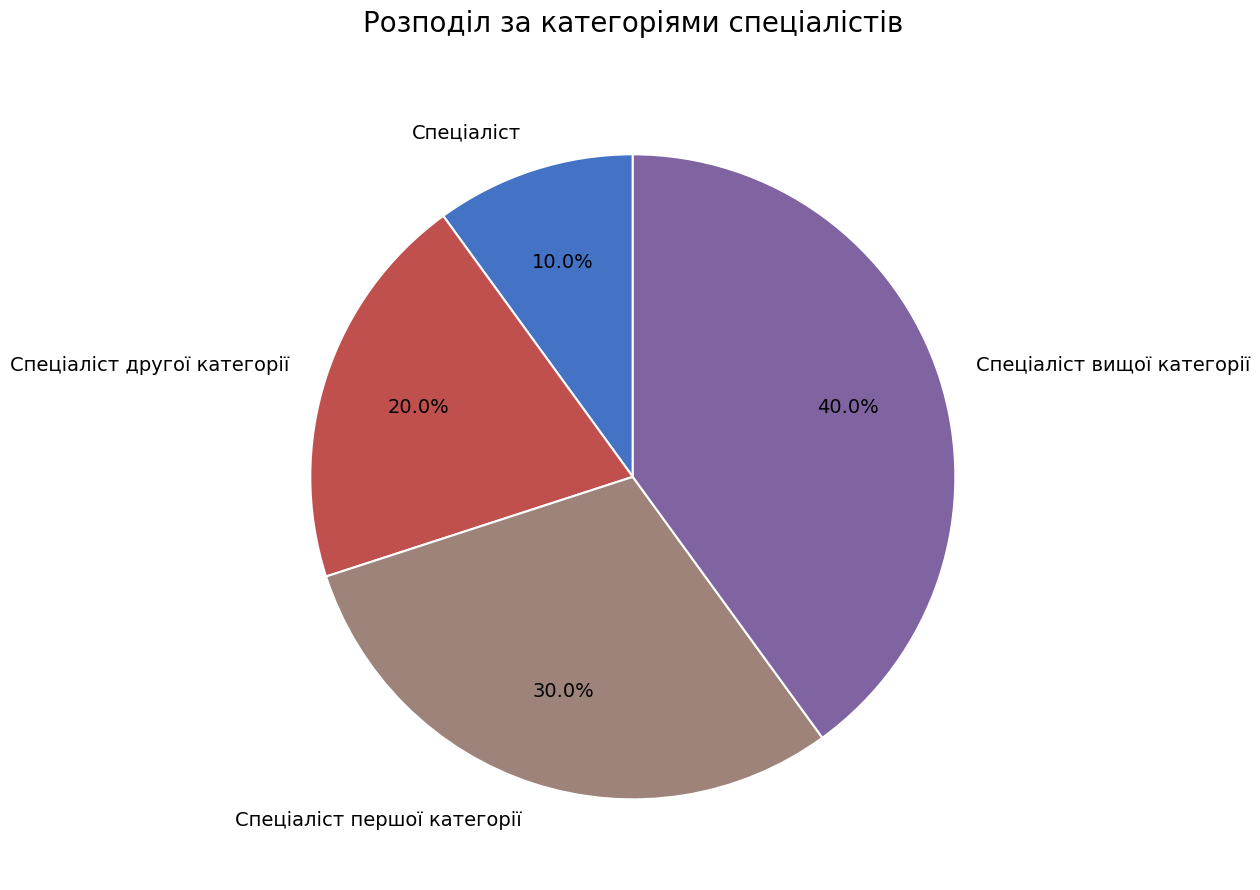

To the nearest percent, what percentage of the pie is Спеціаліст?

10%